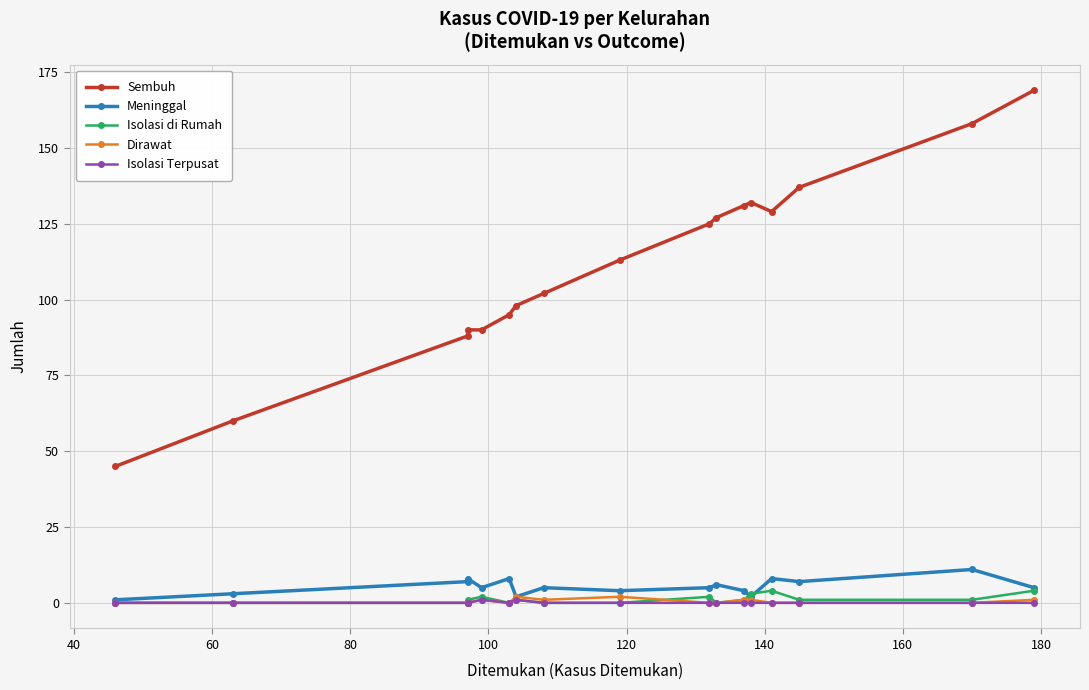

Is it true that Sembuh equals 187 at 200?

False